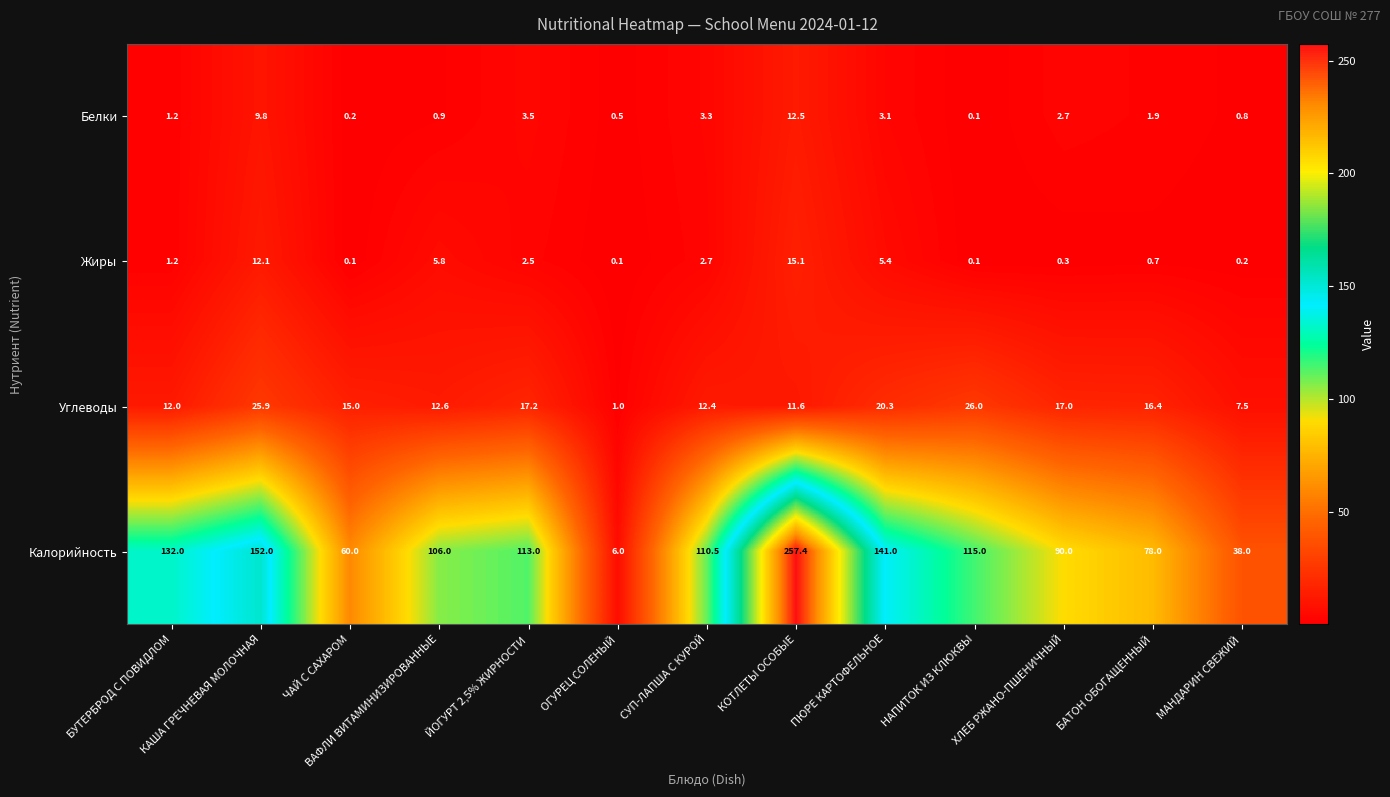

How many distinct data groups are displayed?

4